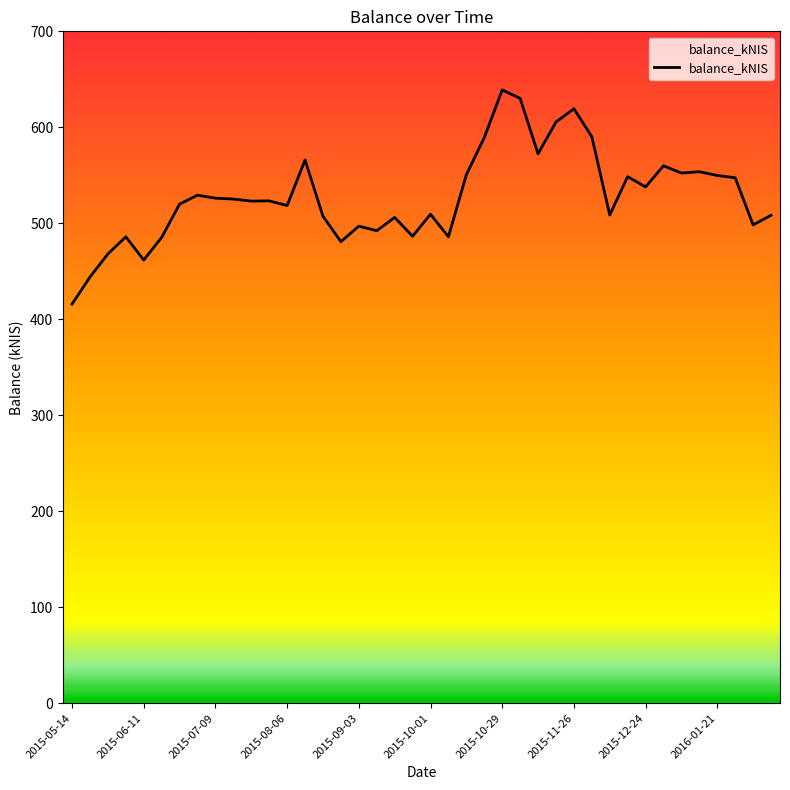

What is the greatest value displayed?

638.9